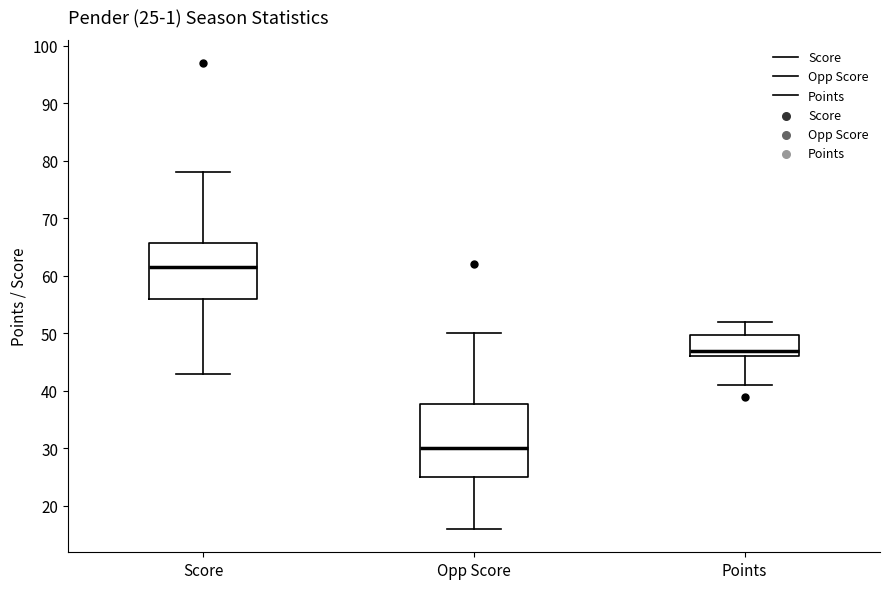

Which box is the tallest, from its lower edge to its upper edge?

Opp Score